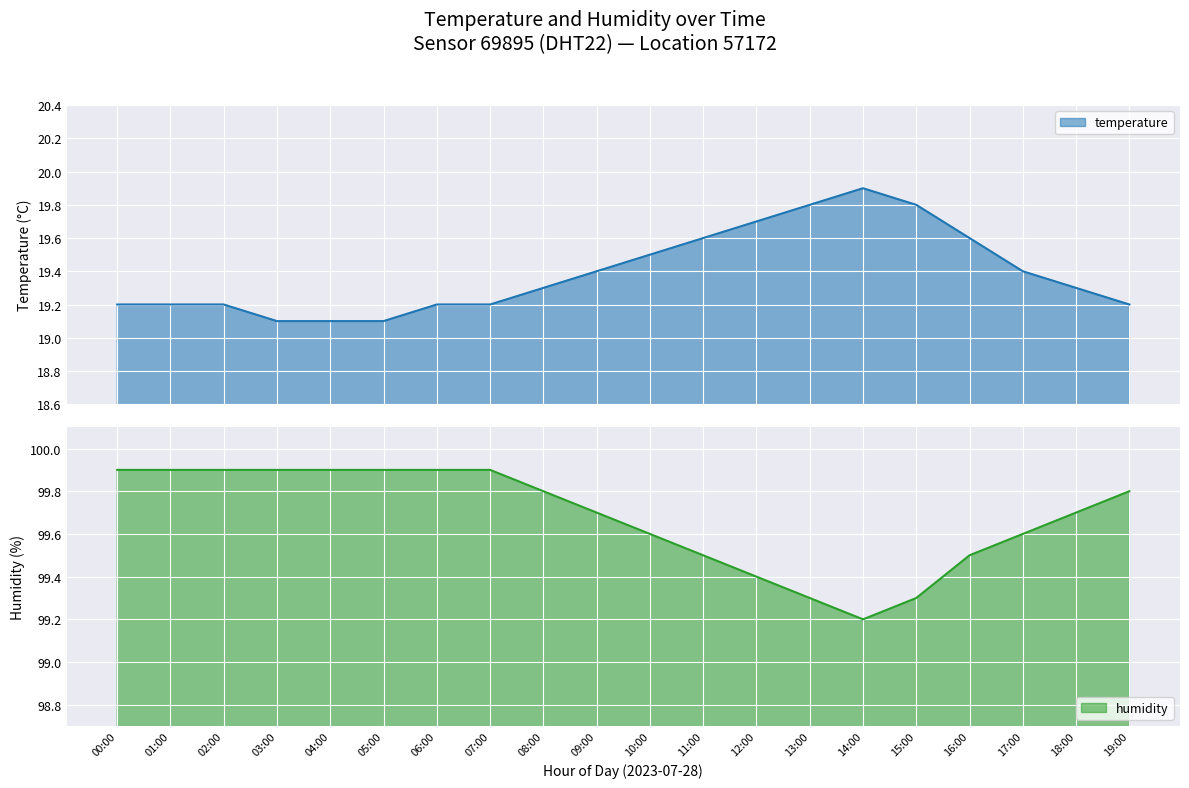

True or false: humidity has more than 1 interior local peaks.

False